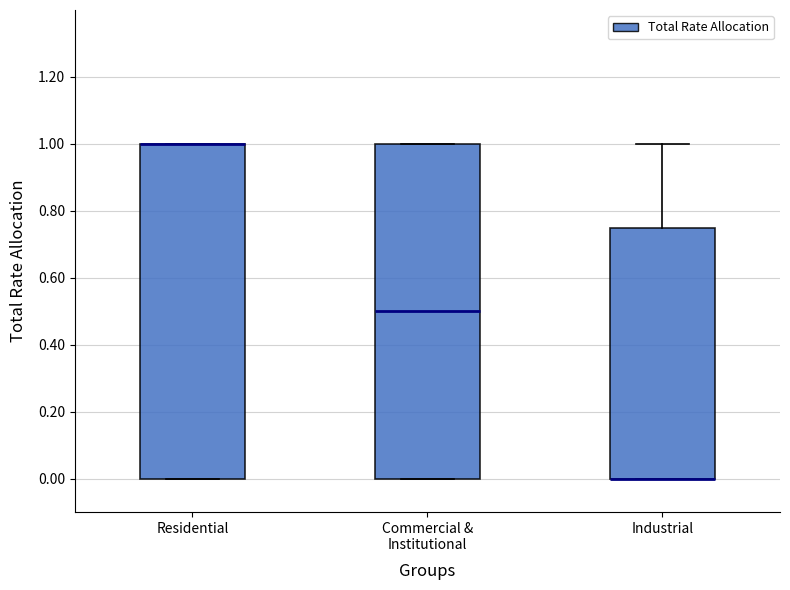

Reading left to right, transcribe this box plot: for each box, give where its median line is, the range the box spans, and where its two whiskers end, as read against the y-axis. The values are not printed on the chart, so give them approximately, as read against the axis.

Residential: median 1.00 (drawn on the box's upper edge), box 0.00 to 1.00, whiskers 0.00 to 1.00
Commercial & Institutional: median 0.50, box 0.00 to 1.00, whiskers 0.00 to 1.00
Industrial: median 0.00 (drawn on the box's lower edge), box 0.00 to 0.76, whiskers 0.00 to 1.00